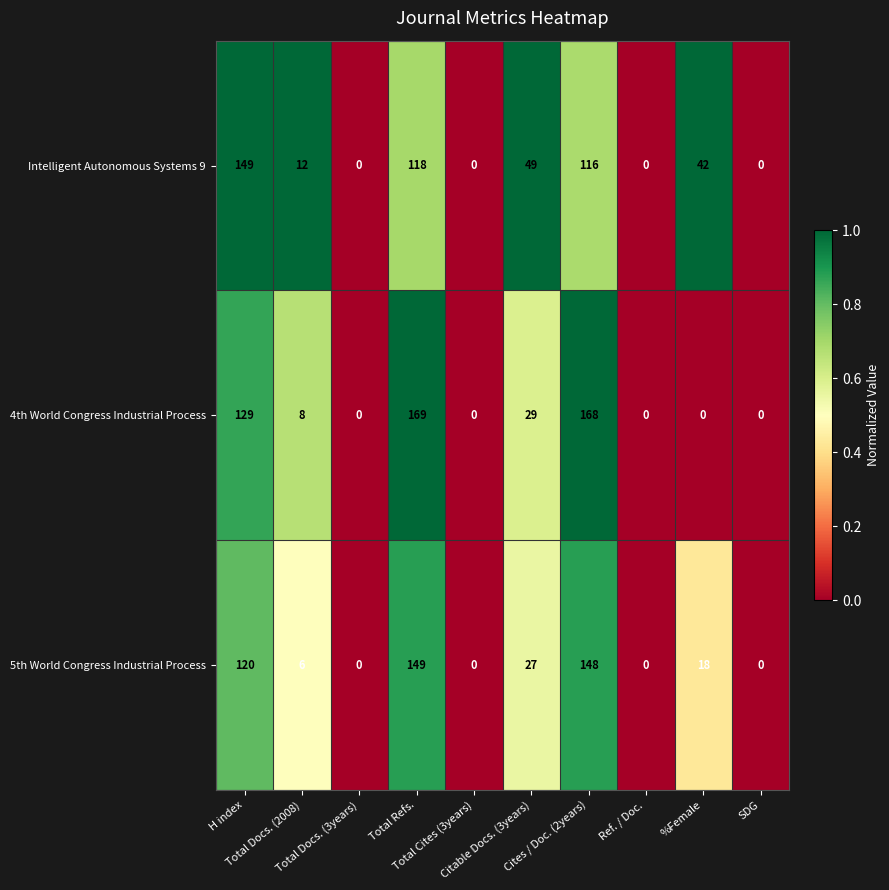

List the series in order of their overall mean, lowest first.

5th World Congress Industrial Process, Intelligent Autonomous Systems 9, 4th World Congress Industrial Process